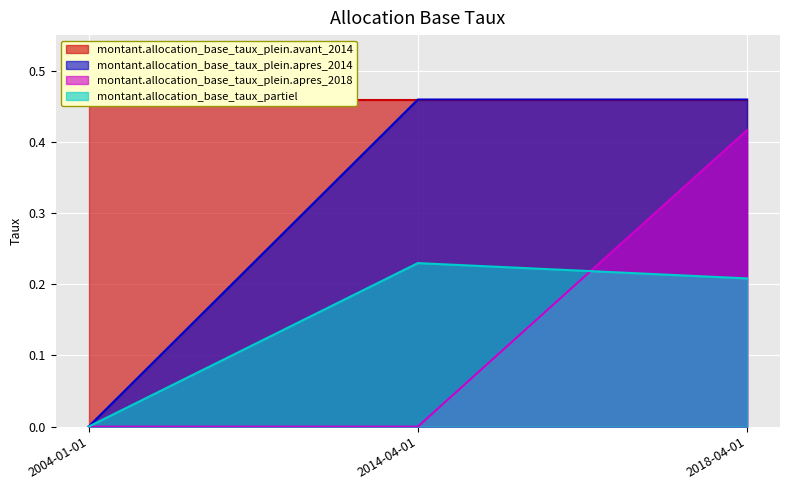

Between 2014-04-01 and 2004-01-01, which is larger?

2014-04-01